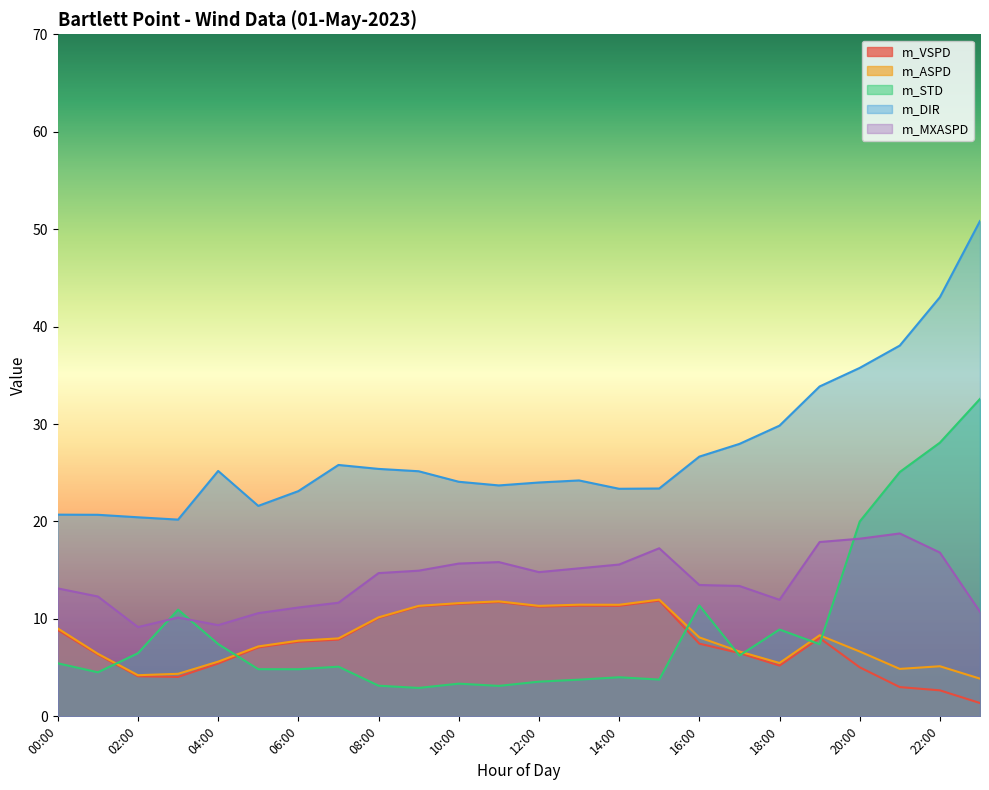

What position from the right is 04:00?

20